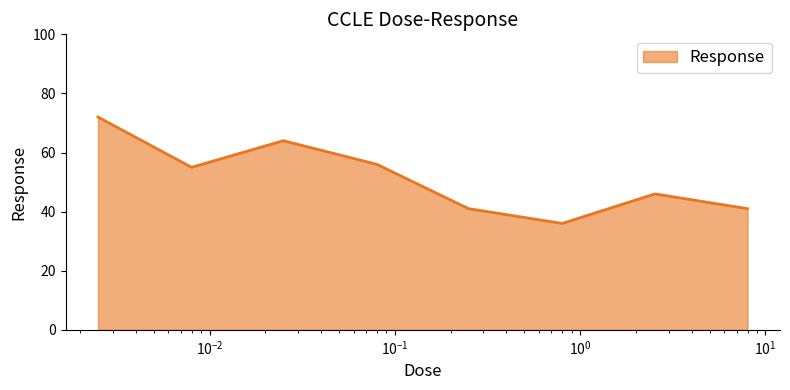

What is the average value?

51